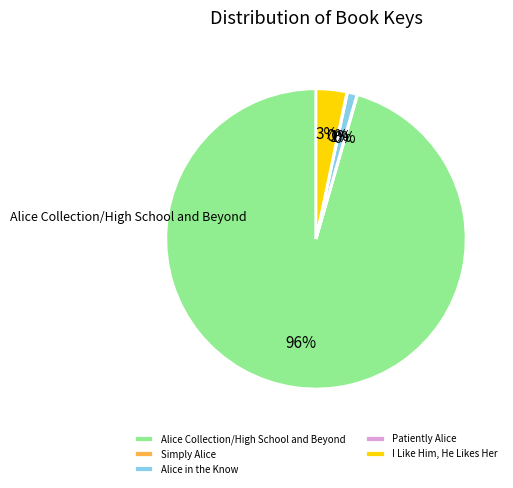

Which category has the biggest portion of the pie?

Alice Collection/High School and Beyond